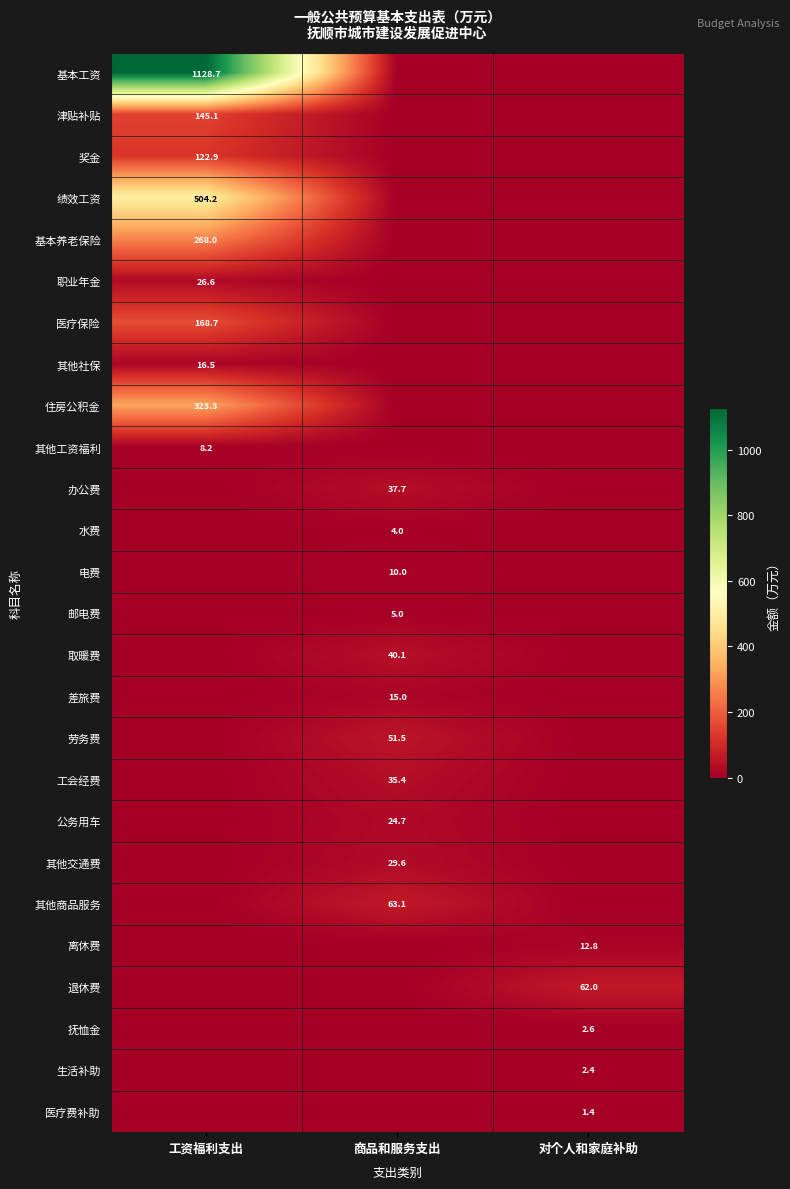

Is the value of 办公费 at 商品和服务支出 greater than the value of 水费 at 商品和服务支出?

Yes